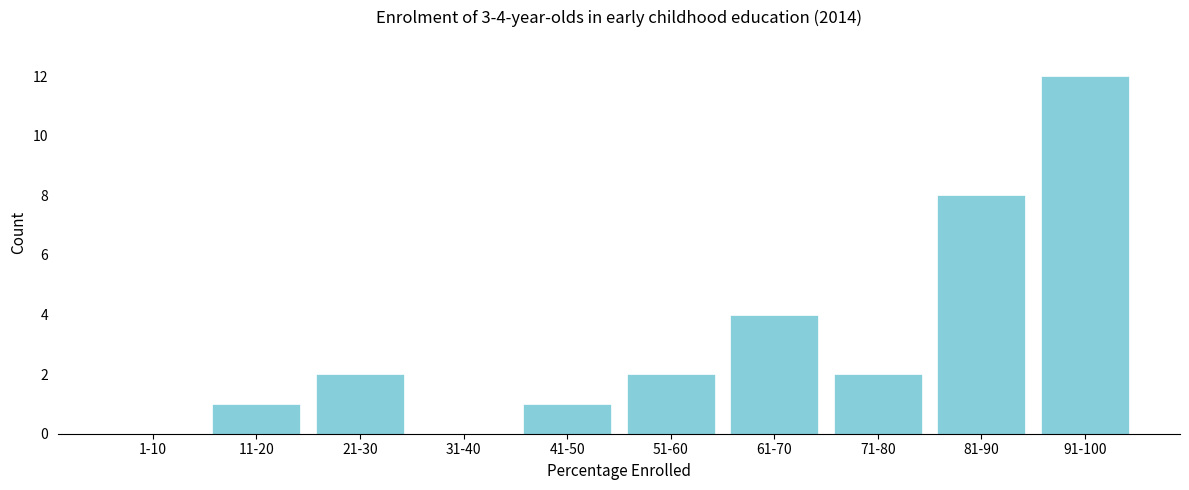

Reading left to right, transcribe all the data shown in this chart.

1-10=0	11-20=1	21-30=2	31-40=0	41-50=1	51-60=2	61-70=4	71-80=2	81-90=8	91-100=12